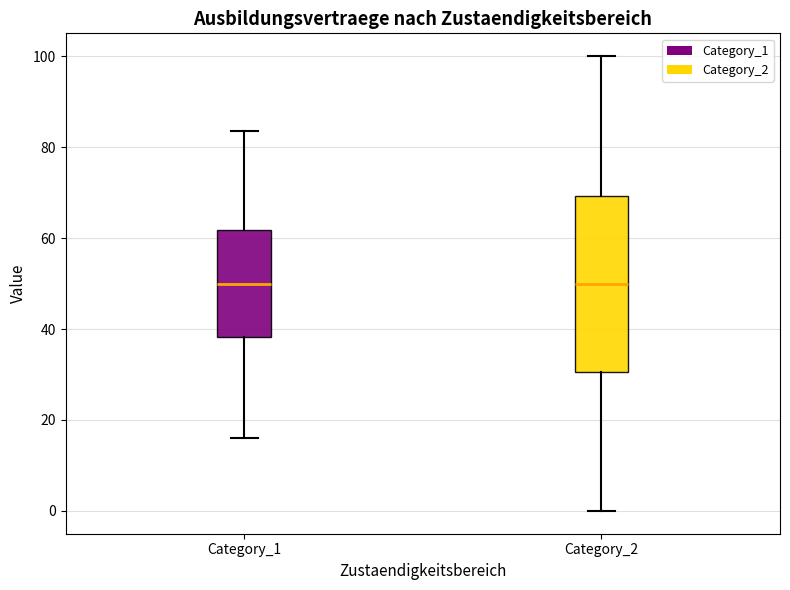

Which box is the tallest, from its lower edge to its upper edge?

Category_2